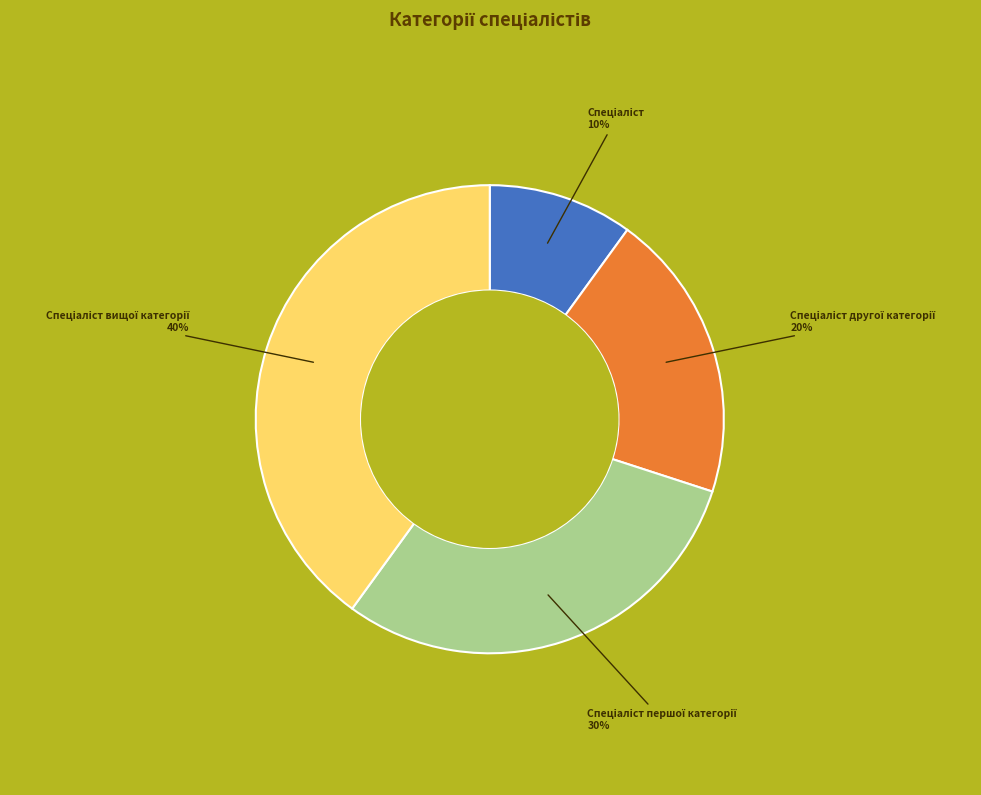

Combined, what portion of the pie is Спеціаліст and Спеціаліст другої категорії?

30.0%